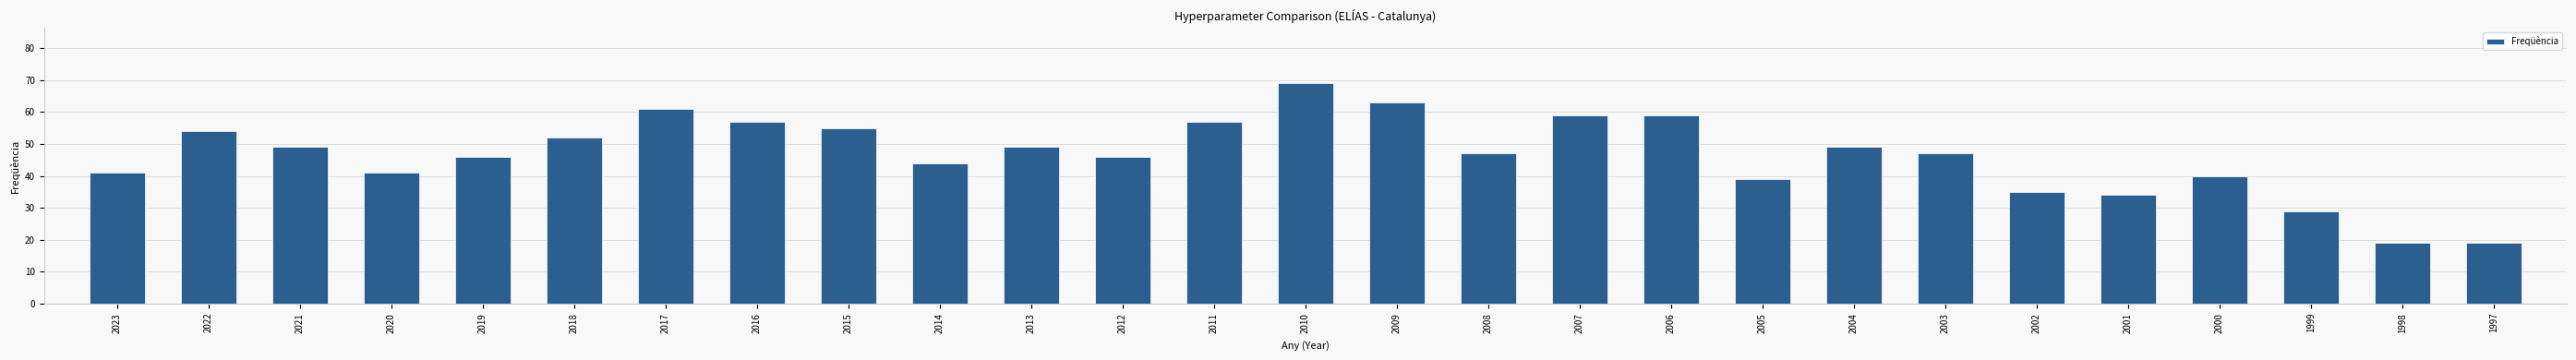

Does the chart contain stacked bars?

No